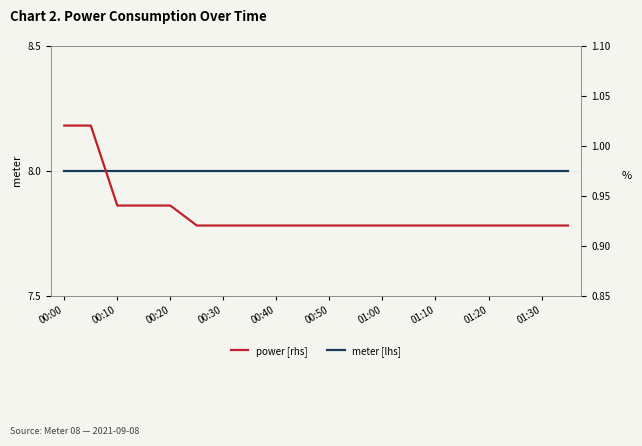

Which category has the lowest value in the power [rhs] series?

00:50